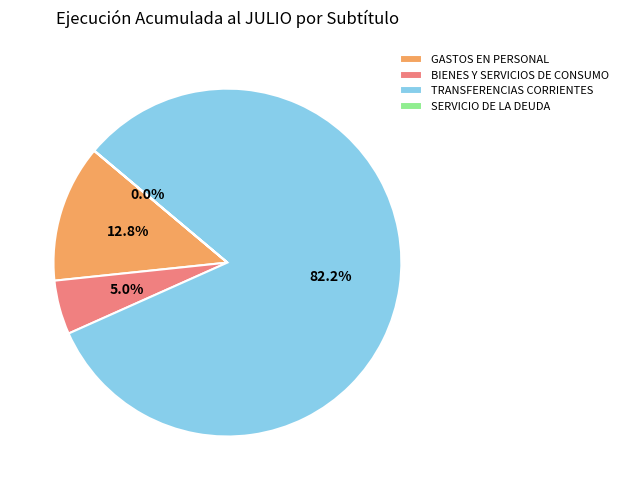

What percentage is NOT represented by BIENES Y SERVICIOS DE CONSUMO?

95.0%